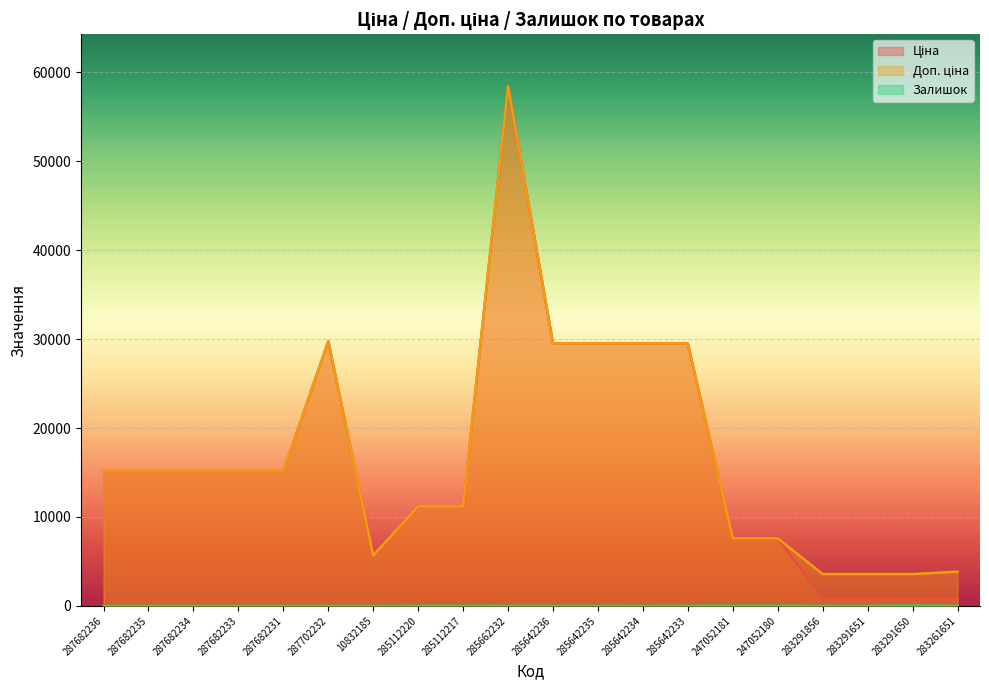

Which series has the largest range (max minus min)?

Ціна